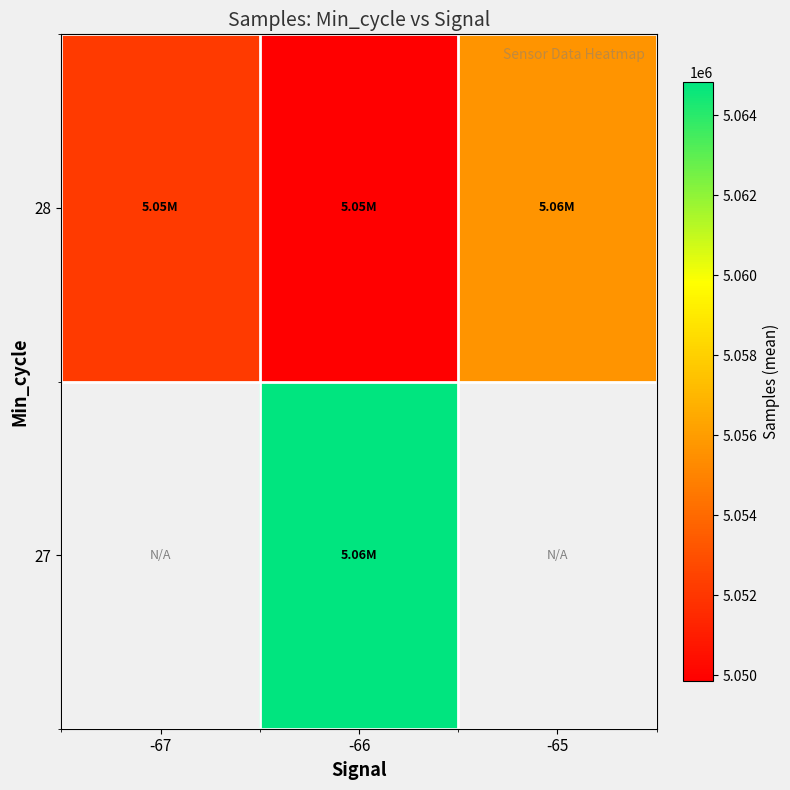

What is the difference between the maximum and minimum values in the 28 series?

5831.7